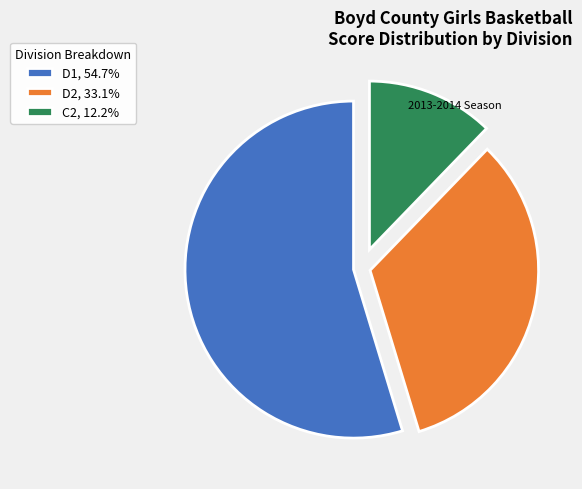

What is the ratio of the value at D1, 54.7% to the value at D2, 33.1%?

1.7